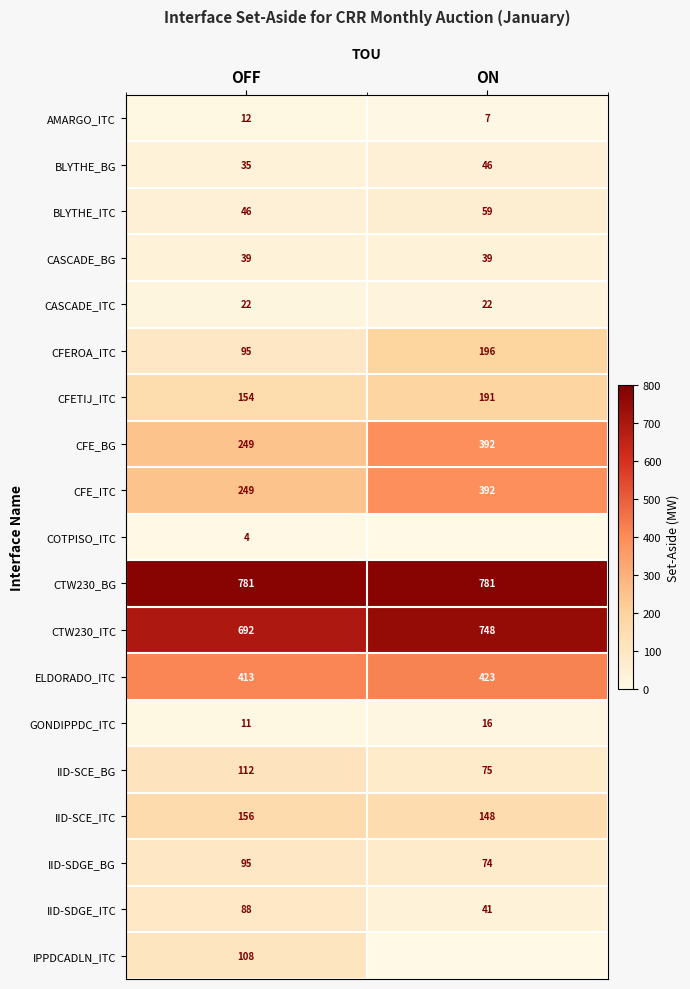

True or false: CFE_BG has a value of 130.3 at OFF.

False